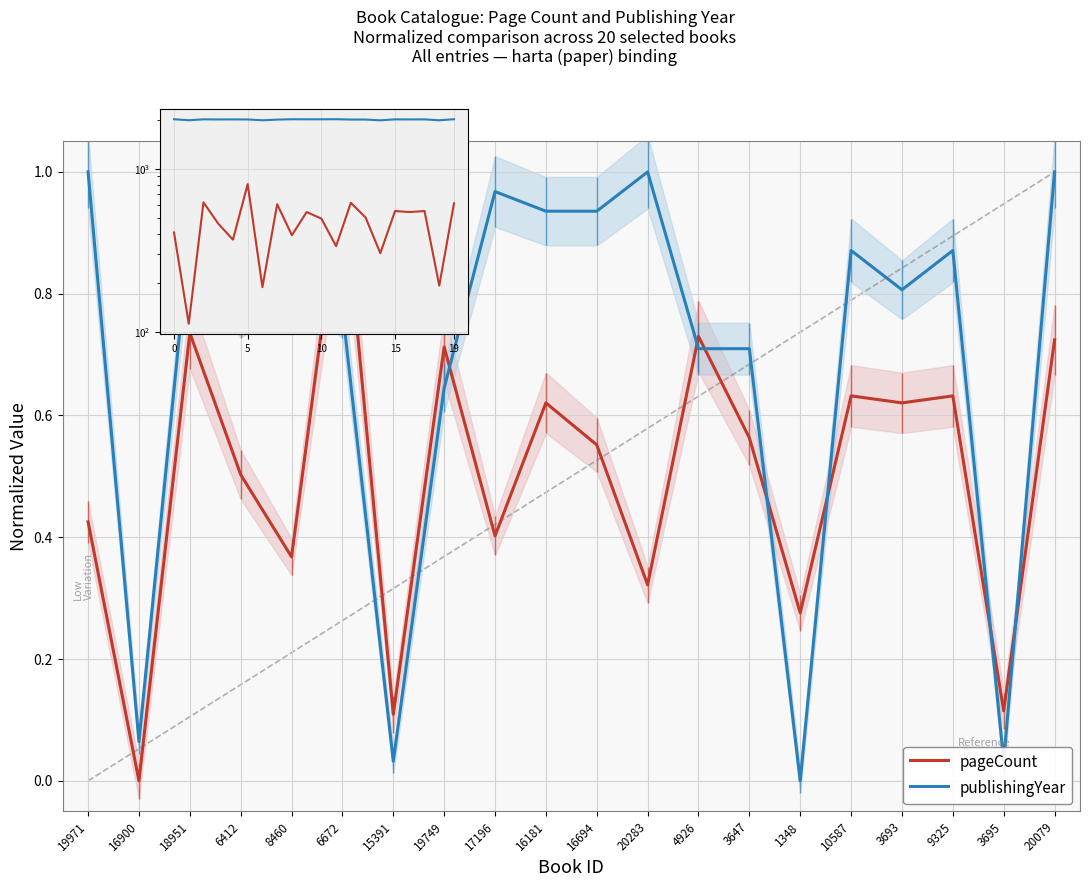

At which label does publishingYear reach its minimum?

1348